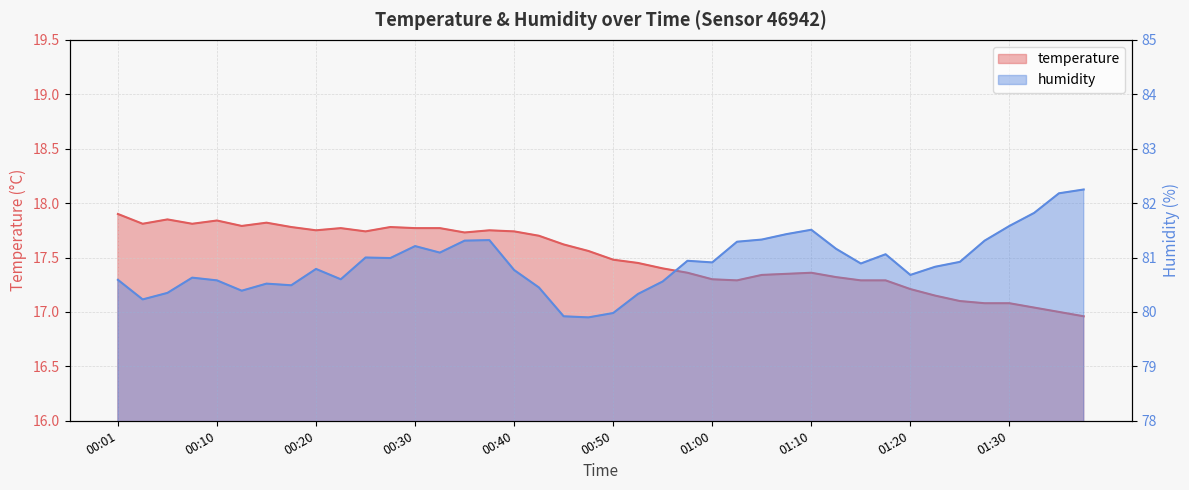

At which label does humidity reach its peak?

01:38